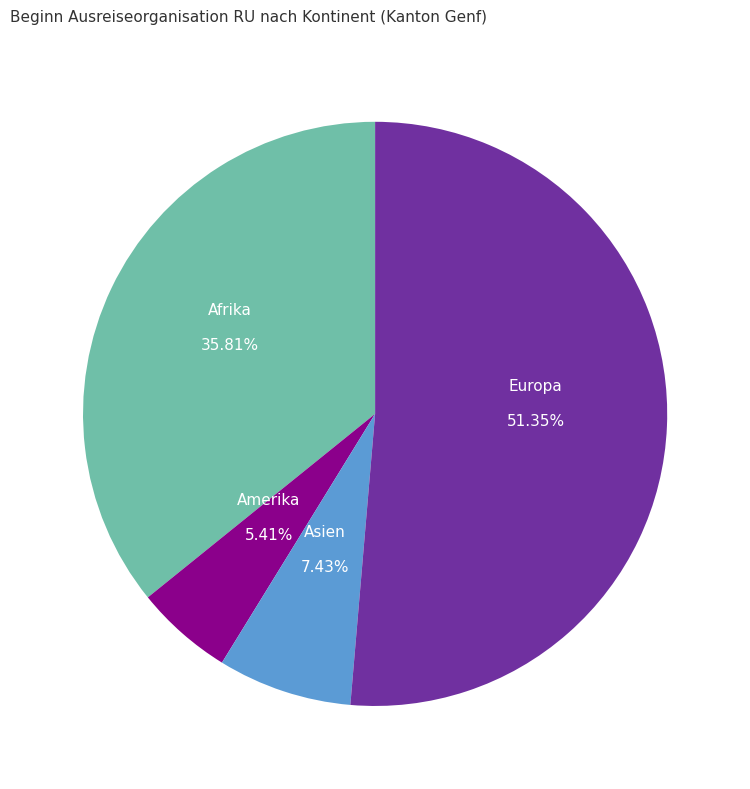

Does any single category account for the majority?

Yes